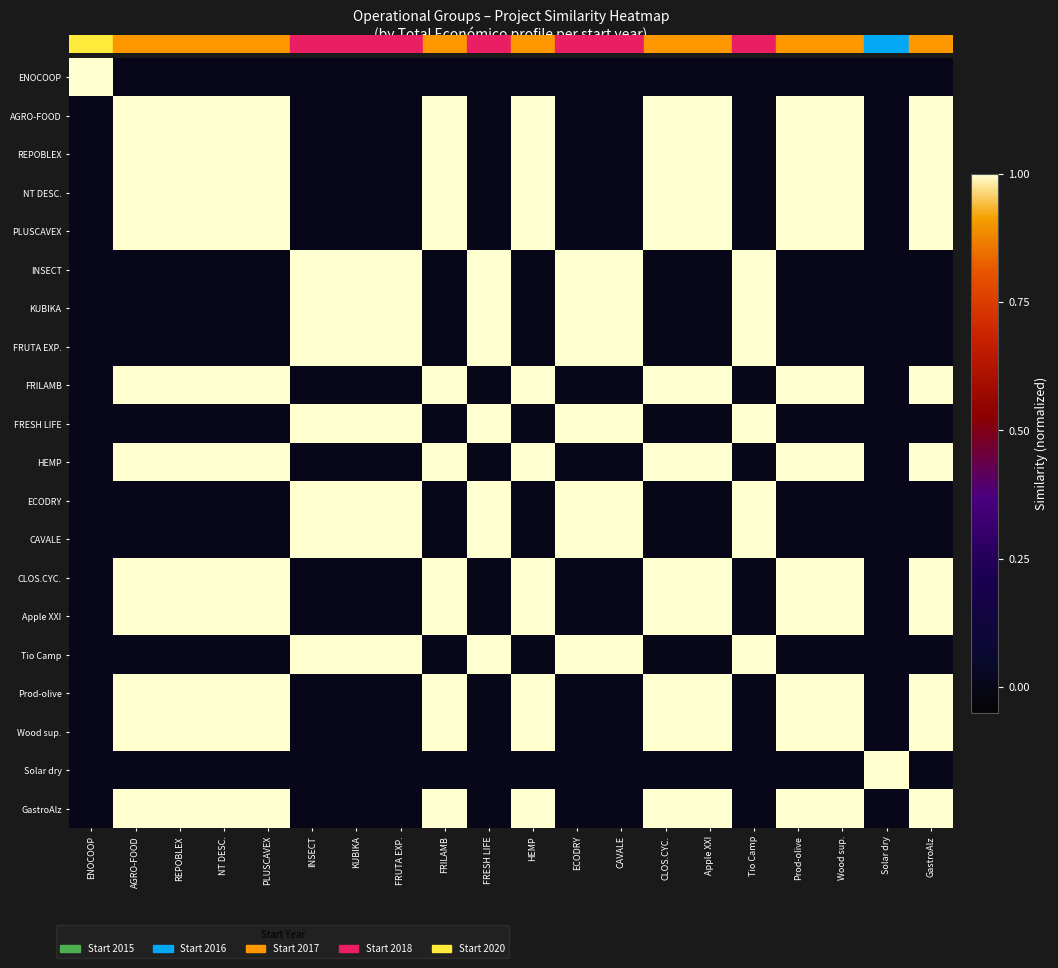

Which has a higher value, NT DESC. or KUBIKA?

NT DESC.